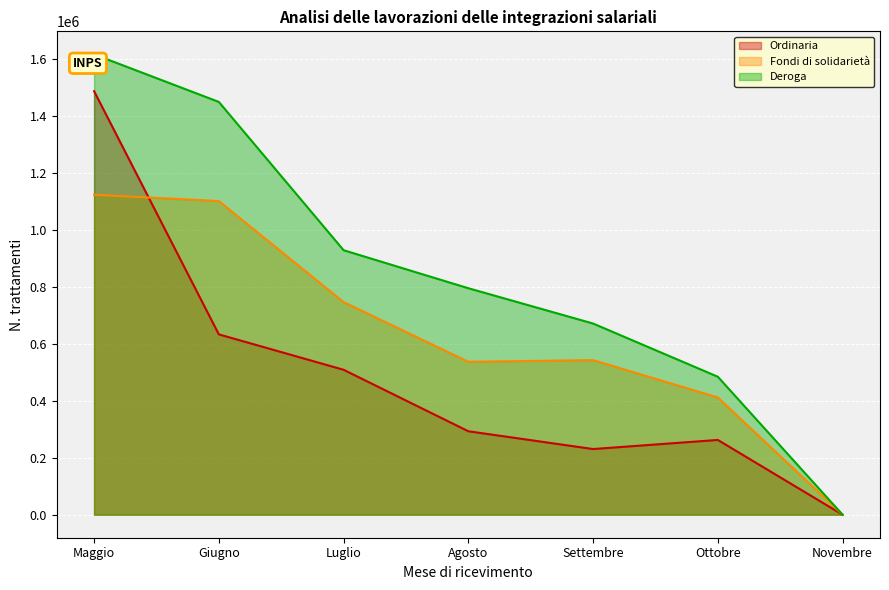

Reading left to right, extract all data points from this chart.

Ordinaria: Maggio=1485915	Giugno=632632	Luglio=508440	Agosto=292740	Settembre=230336	Ottobre=262290	Novembre=39
Fondi di solidarietà: Maggio=1122522	Giugno=1100327	Luglio=746005	Agosto=536472	Settembre=542308	Ottobre=411402	Novembre=27
Deroga: Maggio=1615014	Giugno=1448176	Luglio=927937	Agosto=794552	Settembre=670701	Ottobre=483995	Novembre=32